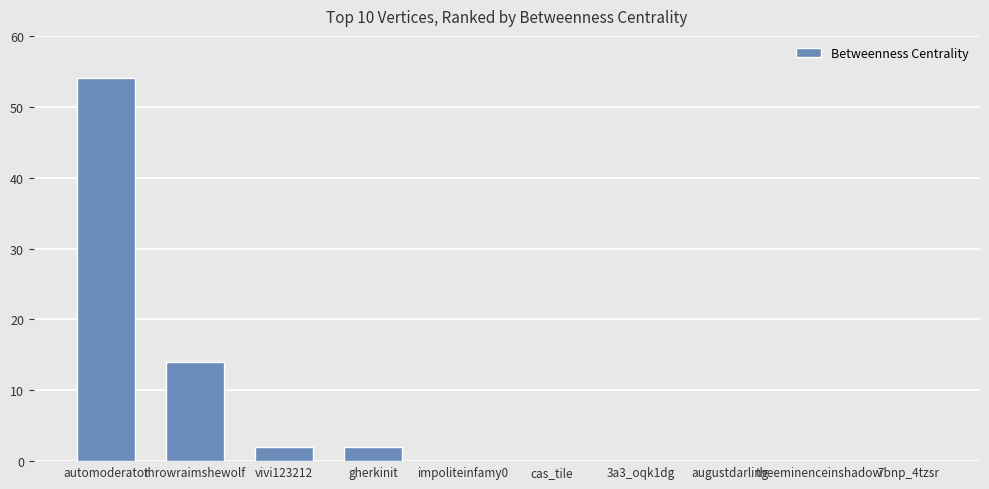

At which label is the value closest to 27?

throwraimshewolf